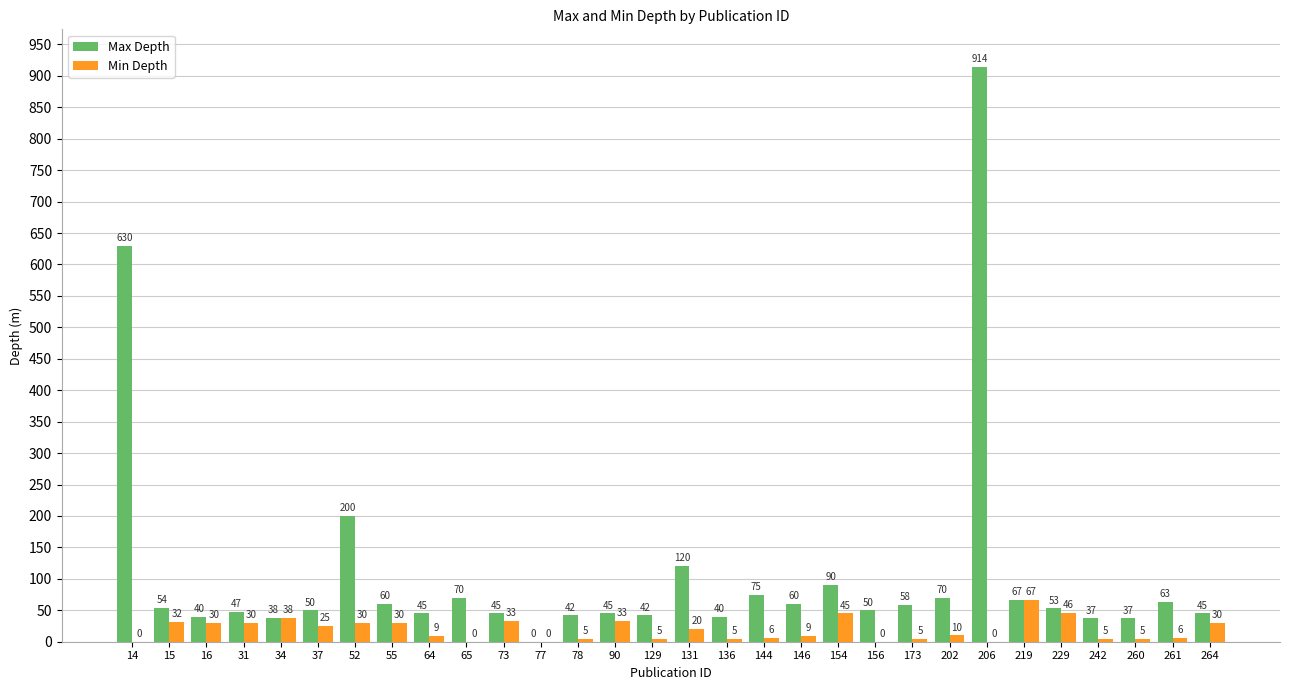

True or false: Min Depth has a value of 13 at 229.

False